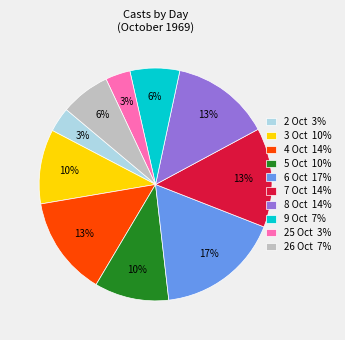

Which slice is the largest?

6